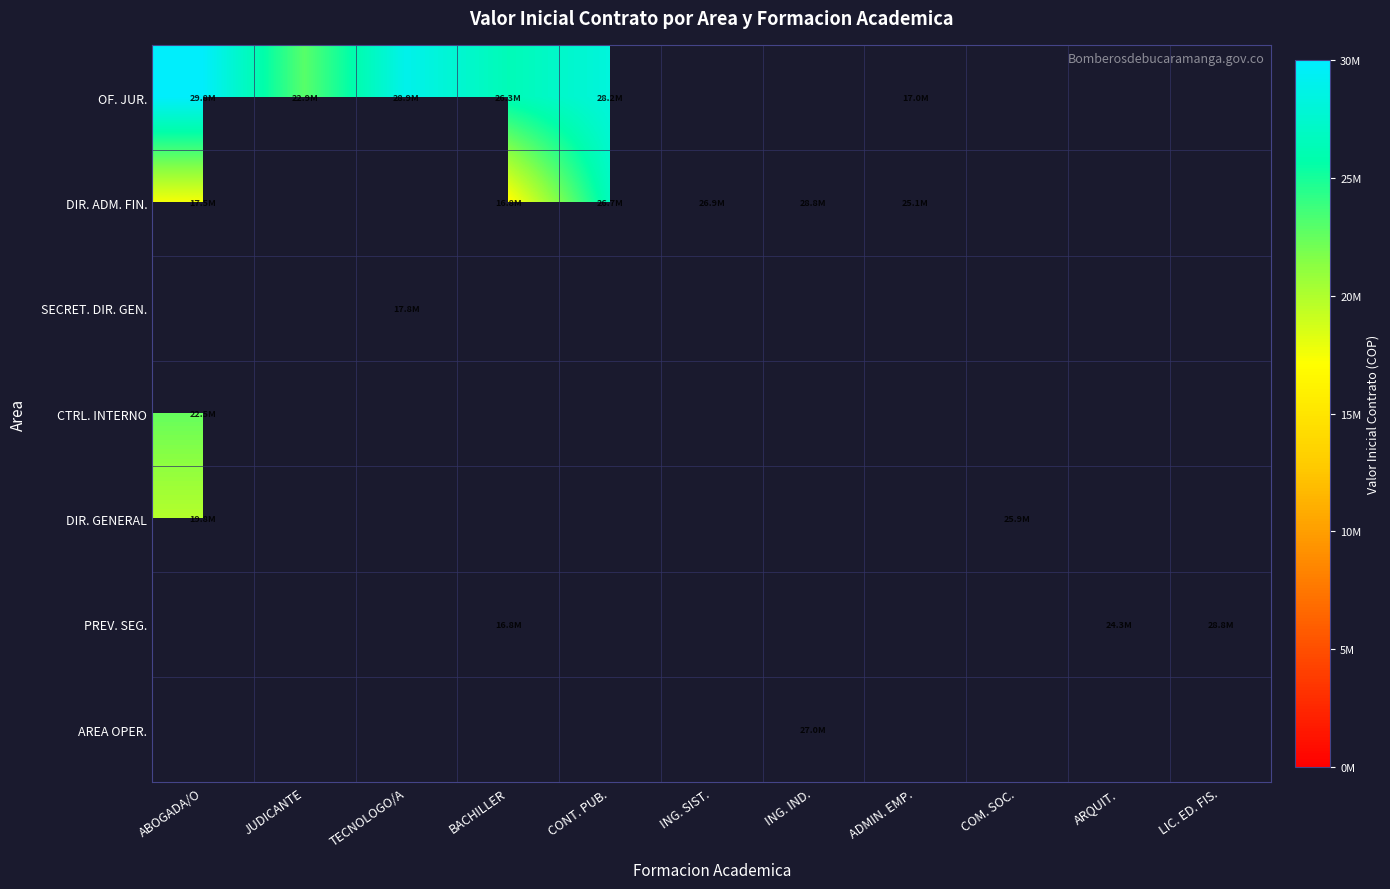

How many positive values does the OF. JUR. series have?

6